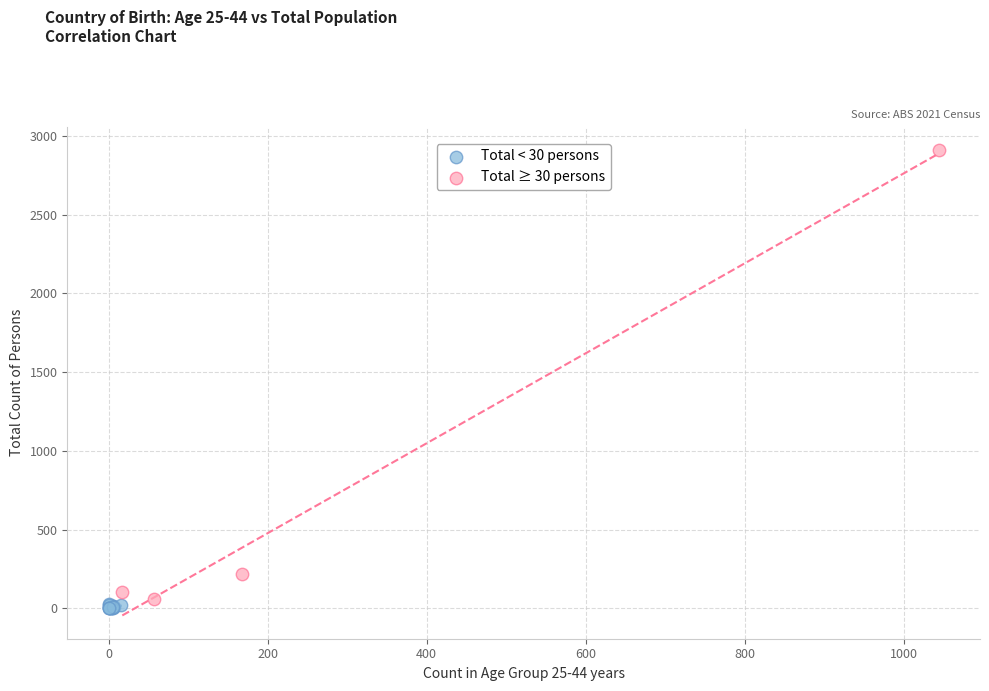

Which series has the largest Y range (max minus min)?

Total ≥ 30 persons